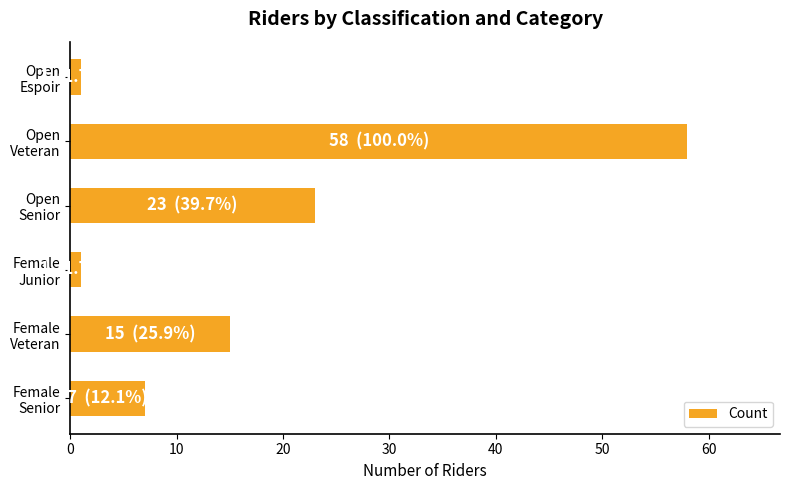

What is the average value?

18